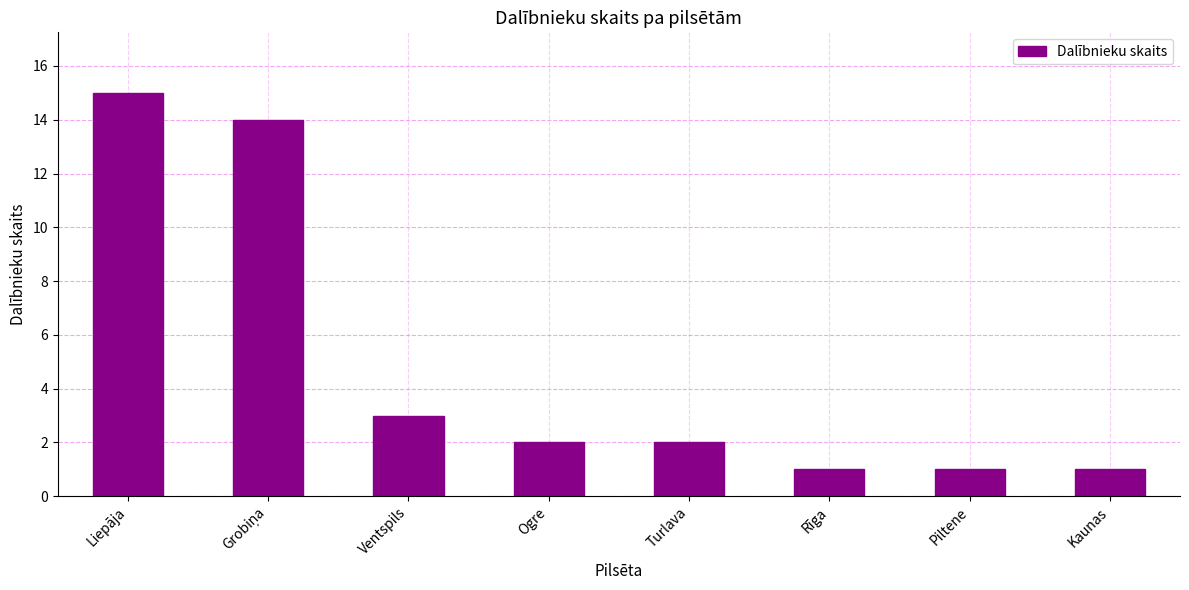

What is the label of the 8th bar from the right?

Liepāja